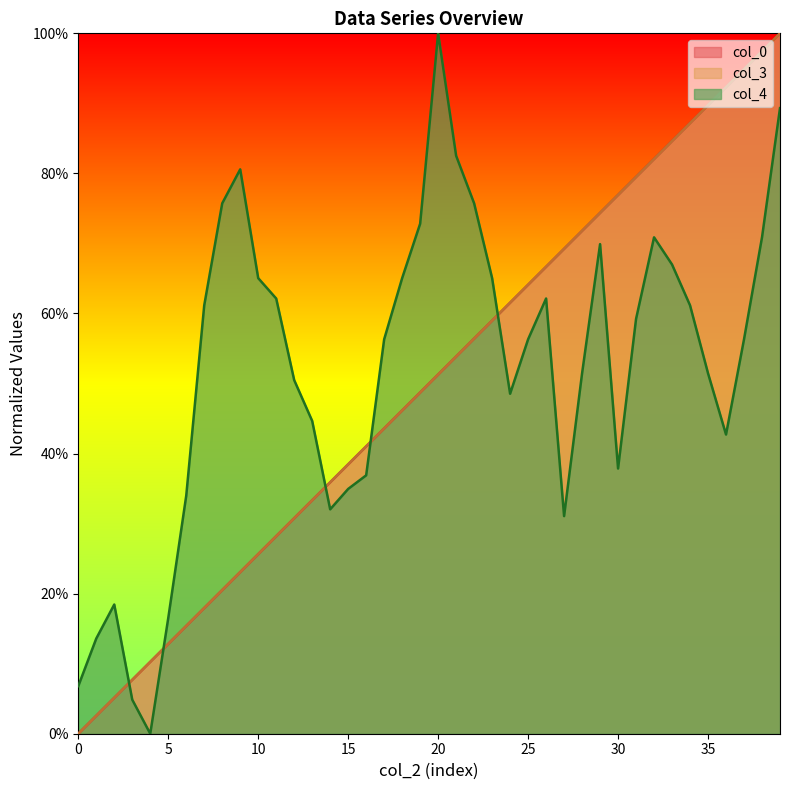

Between 9 and 27, which series saw the biggest shift?

col_4